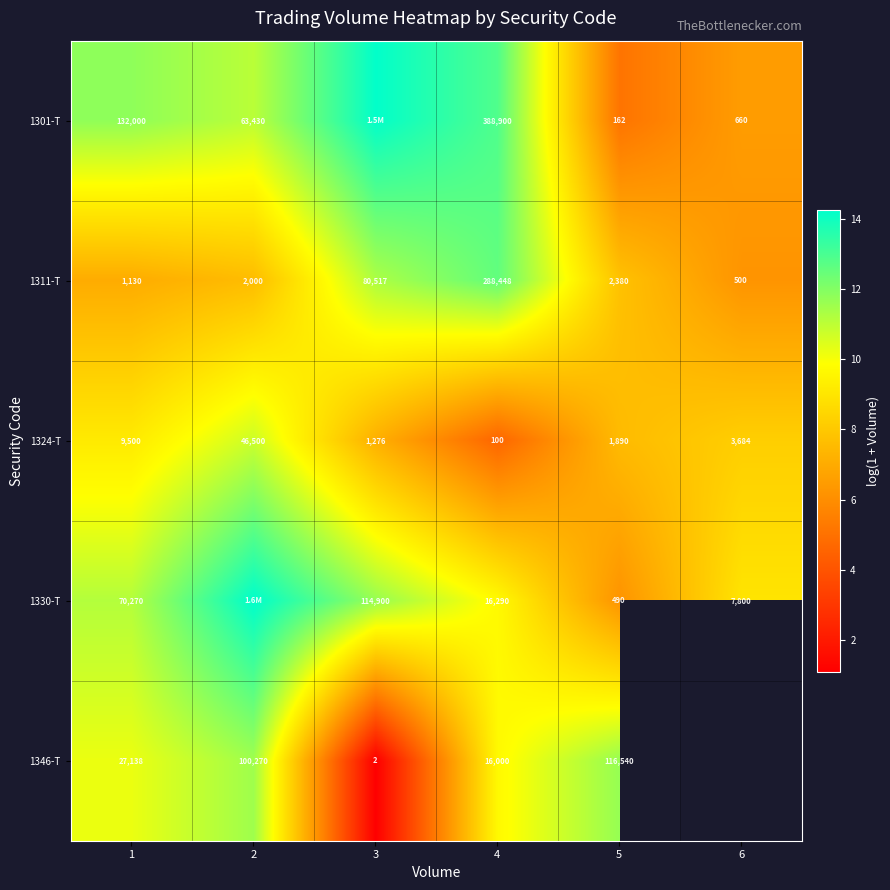

Is the value of 1346-T at 3 greater than the value of 1301-T at 6?

No